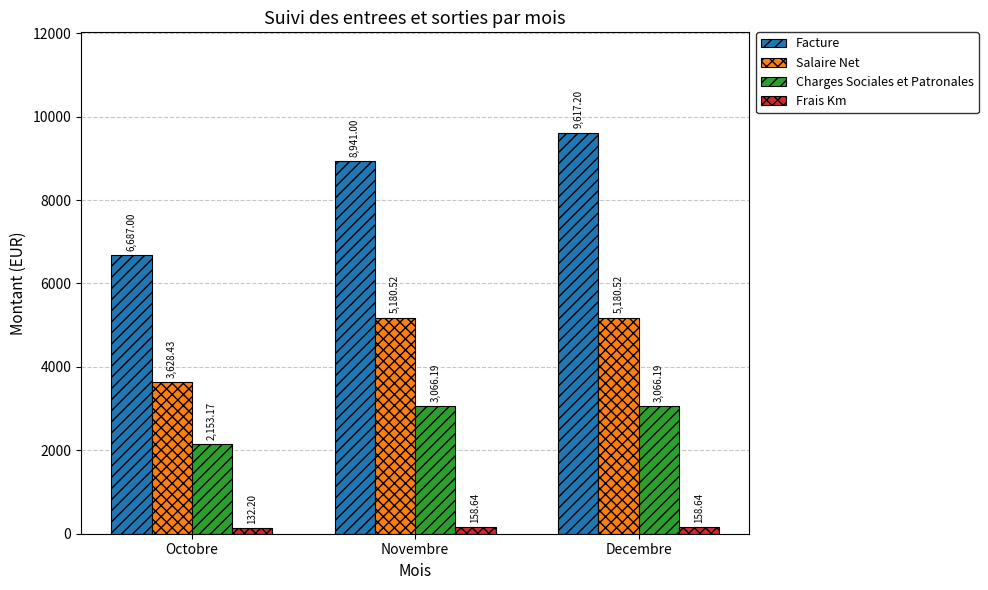

What is the difference between the Charges Sociales et Patronales values at Decembre and Octobre?

913.0